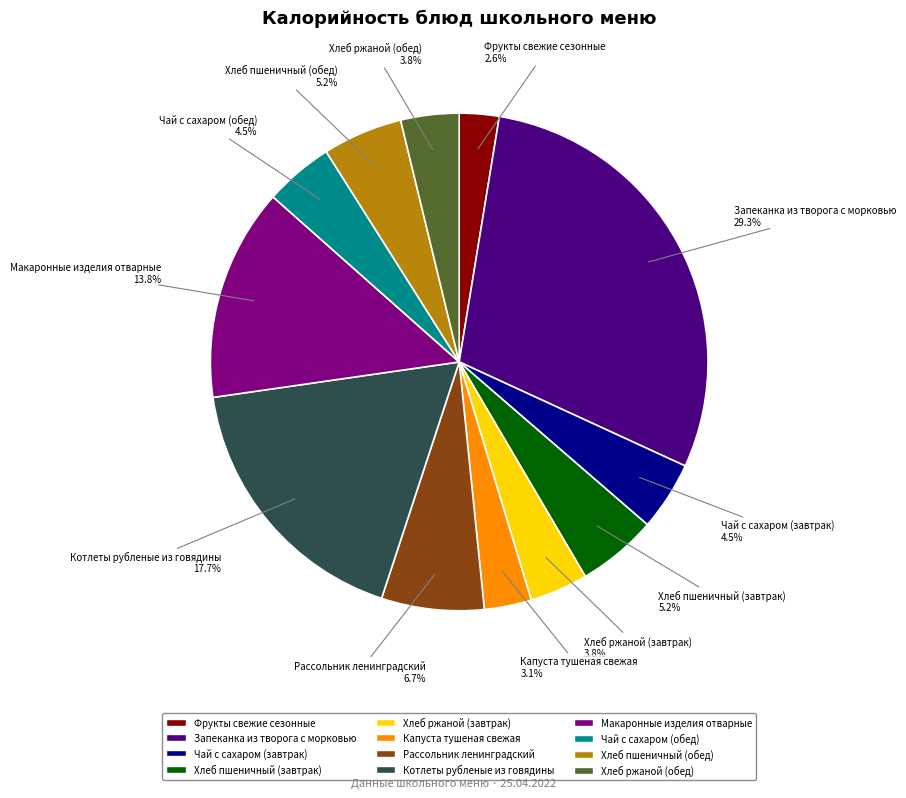

To the nearest percent, what is the combined percentage of Запеканка из творога с морковью and Чай с сахаром (обед)?

34%